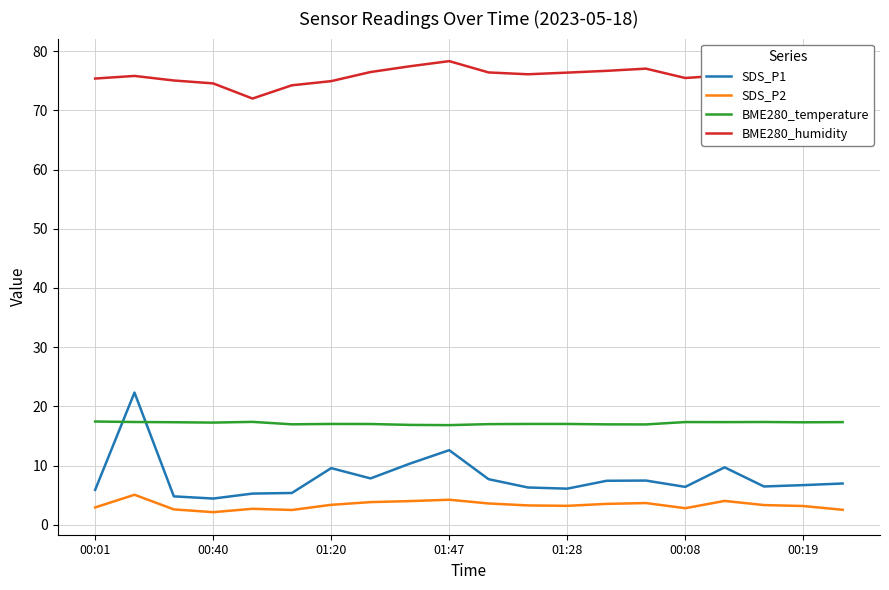

What is the difference between the maximum and minimum values in the SDS_P1 series?

17.9